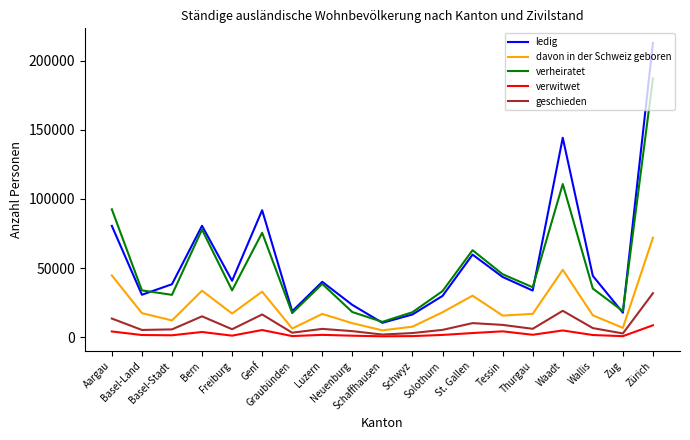

What is the maximum value for ledig?

212917